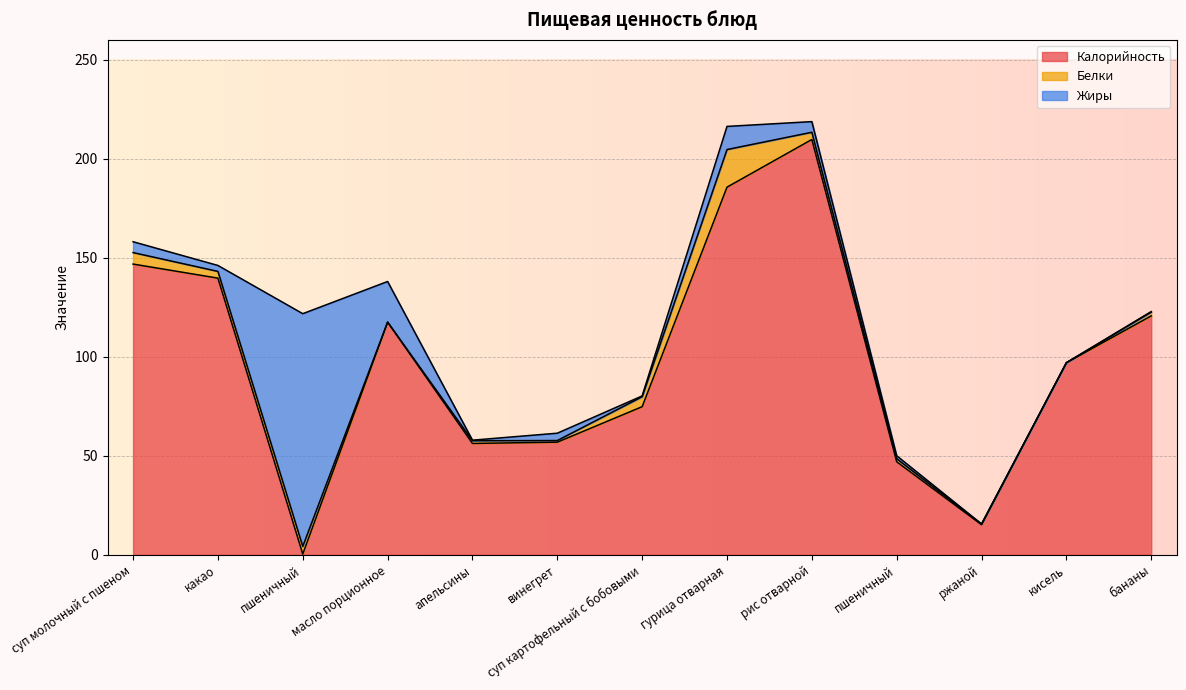

What are all the series names shown in the legend?

Калорийность, Белки, Жиры